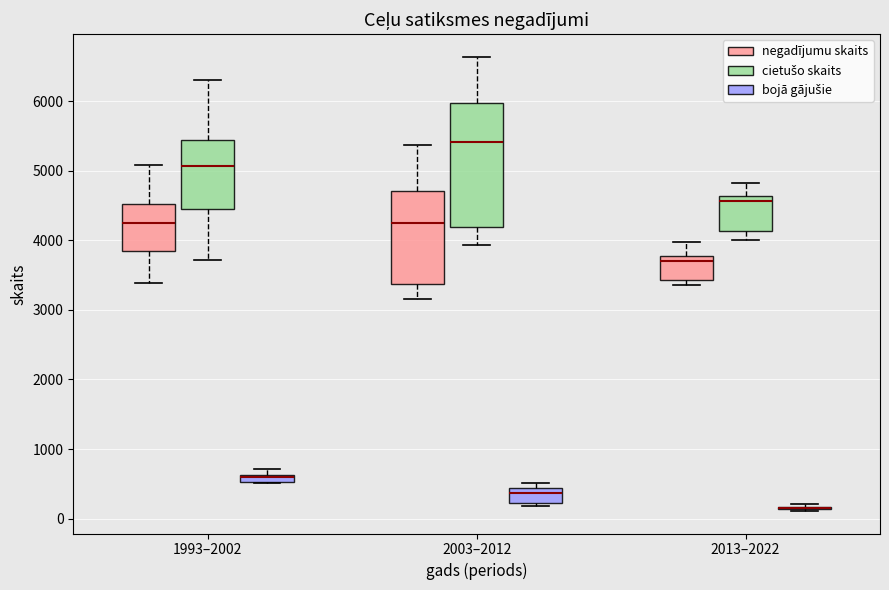

Comparing the boxes themselves (not the whiskers), which one is the tallest?

2003–2012 (cietušo skaits)